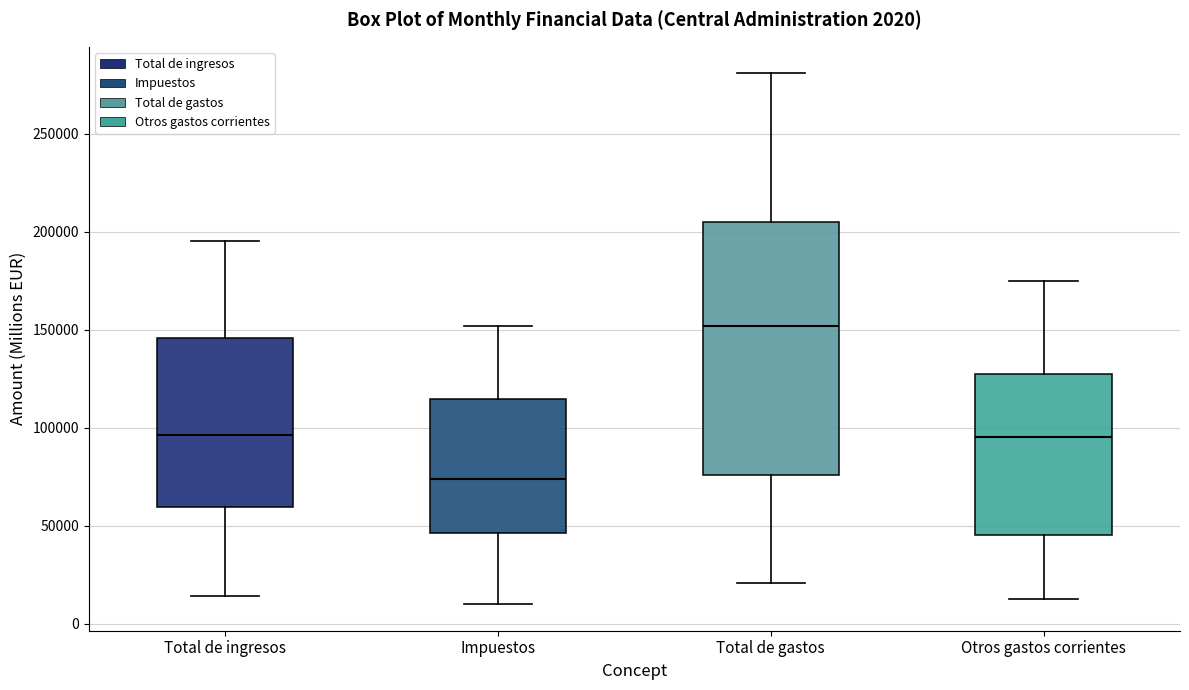

Which box is the tallest, from its lower edge to its upper edge?

Total de gastos